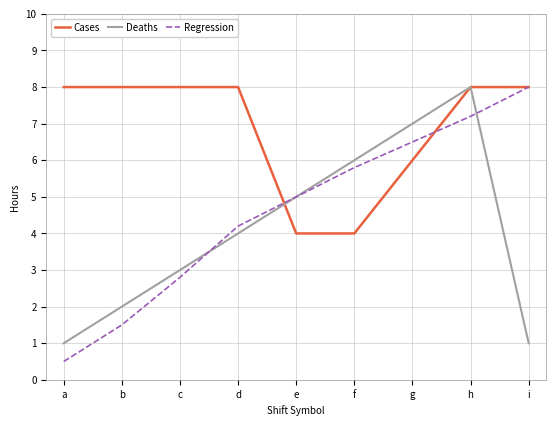

Which series has the largest range (max minus min)?

Regression